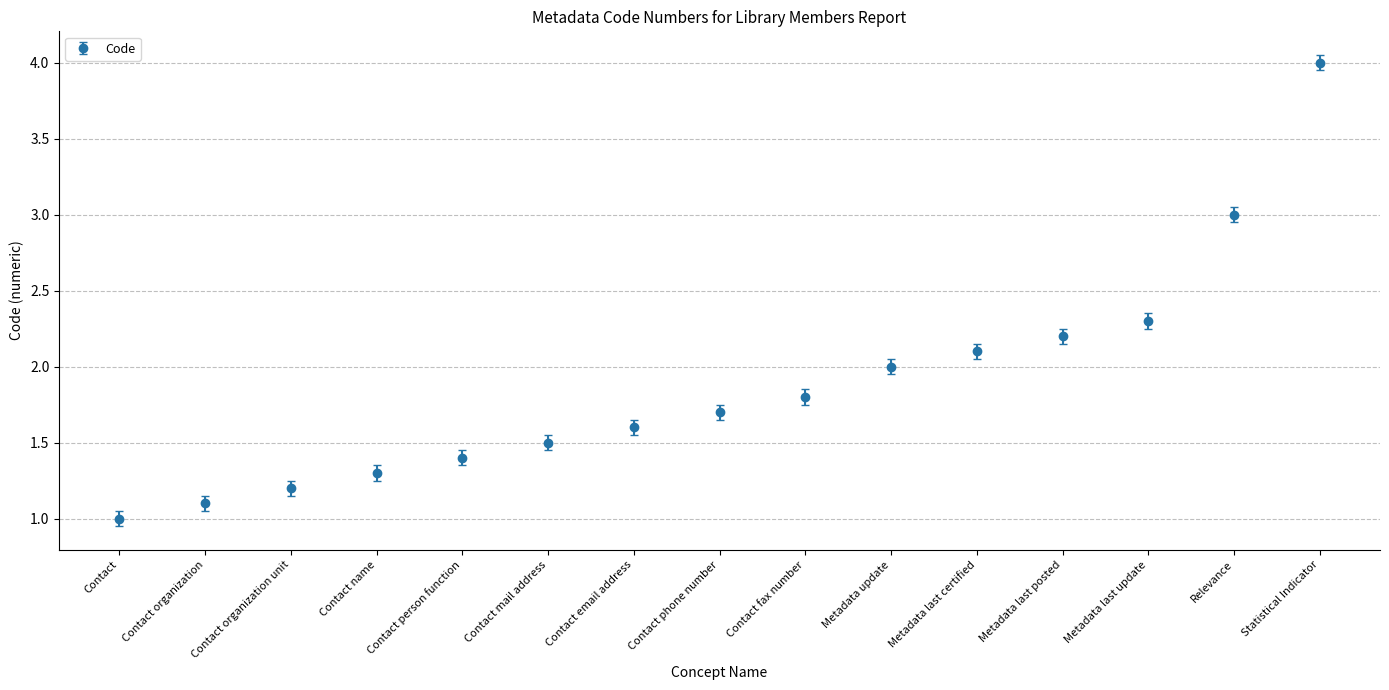

What is the change in value from Metadata last certified to Statistical Indicator?

+1.9